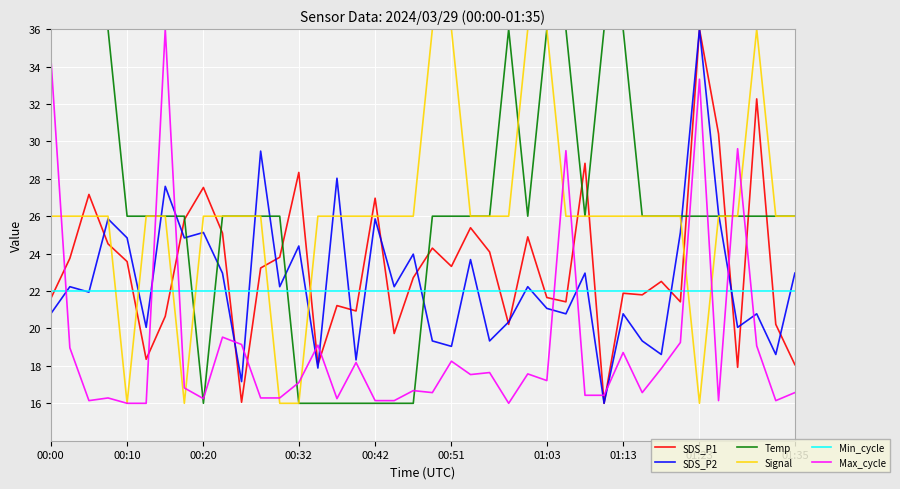

How many categories are shown in the chart?

40